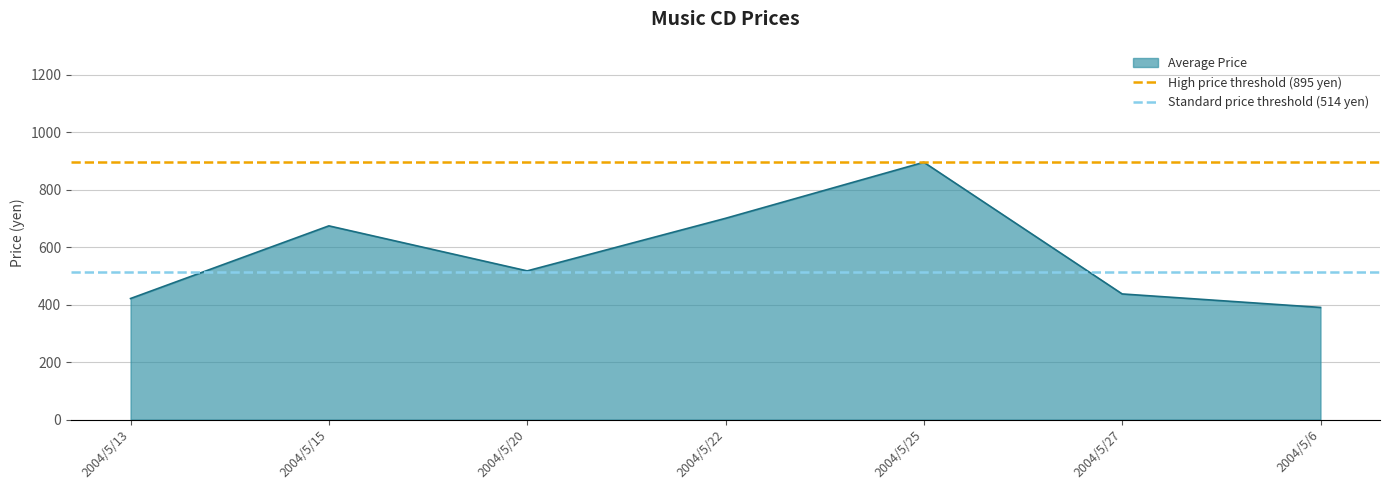

True or false: Average Price has a value of 618.0 at 2004/5/27.

False